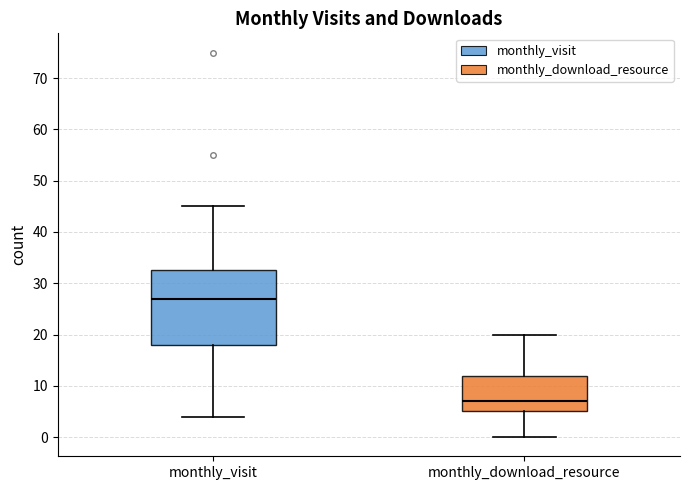

Reading left to right, transcribe this box plot: for each box, give where its median line is, the range the box spans, and where its two whiskers end, as read against the y-axis. The values are not printed on the chart, so give them approximately, as read against the axis.

monthly_visit: median 27, box 18 to 33, whiskers 4 to 45
monthly_download_resource: median 7, box 5 to 12, whiskers 0 to 20